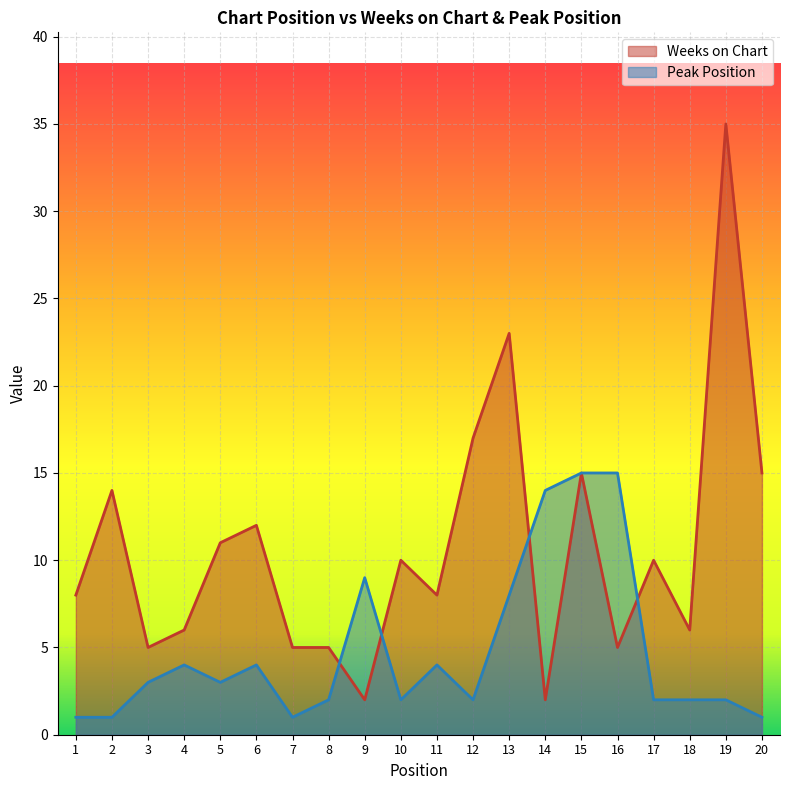

At which label is Peak Position closest to 8?

13